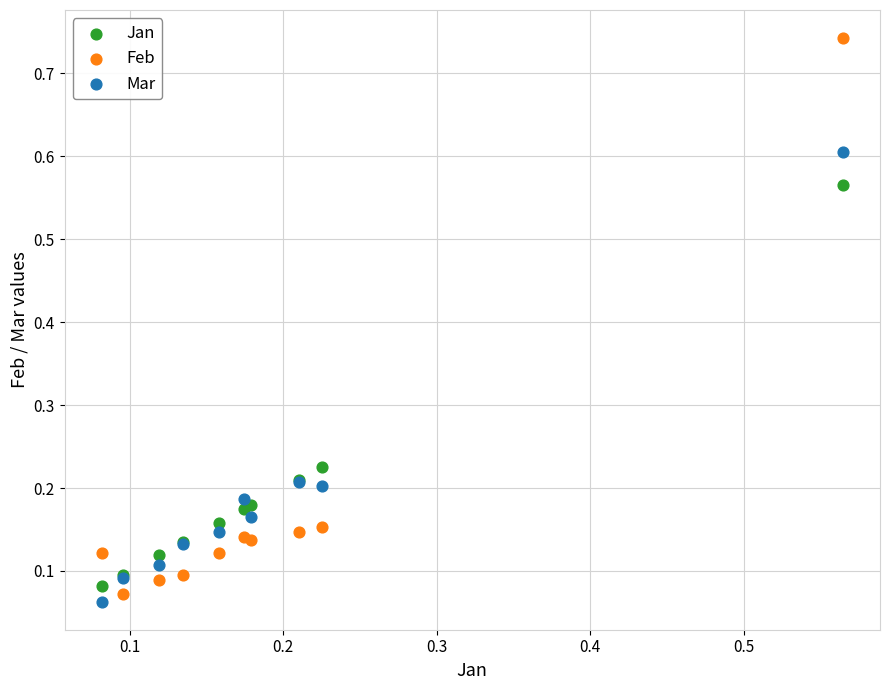

What are all the series names shown in the legend?

Jan, Feb, Mar